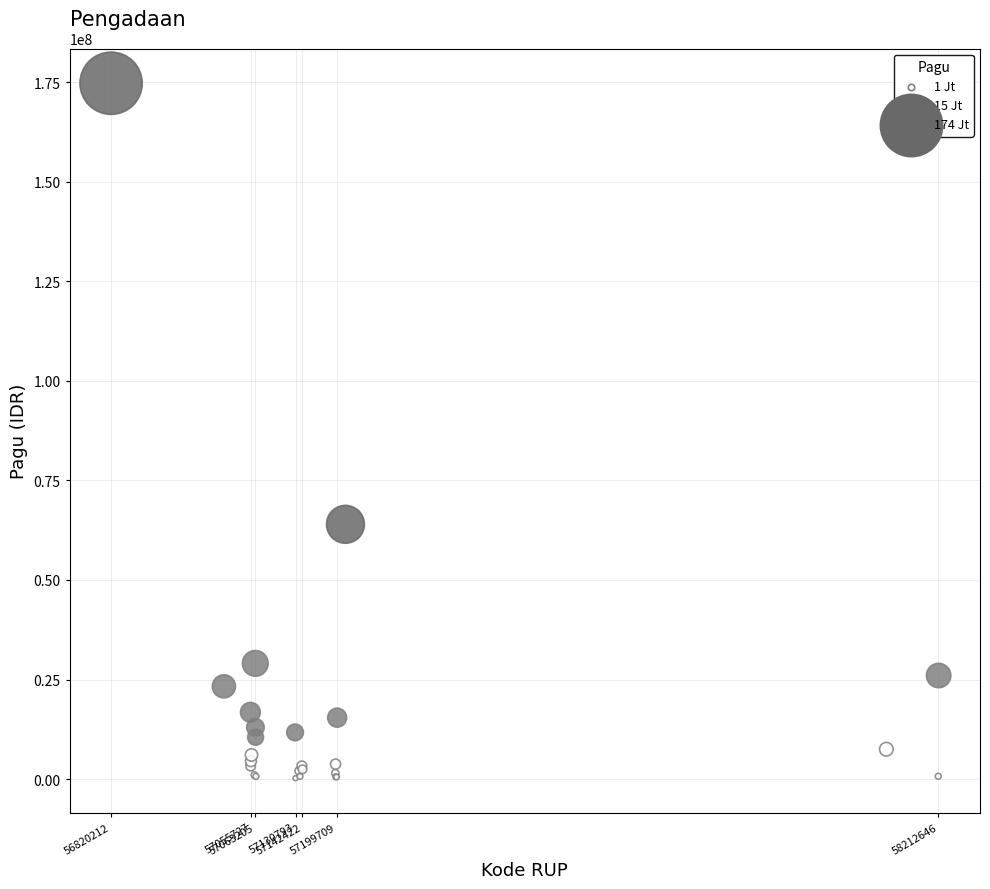

What Y value in the scatter plot is closest to 87490000?

63983400